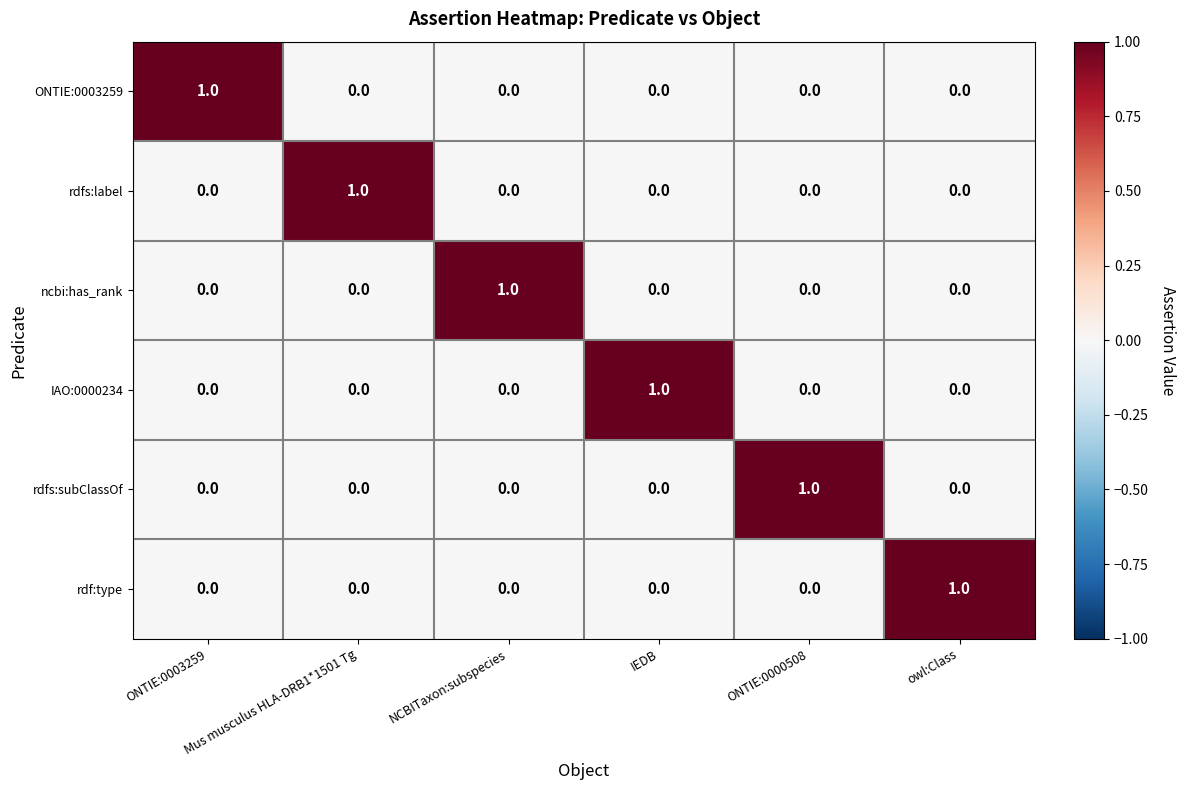

What is the difference between the highest and lowest values at ONTIE:0000508?

1